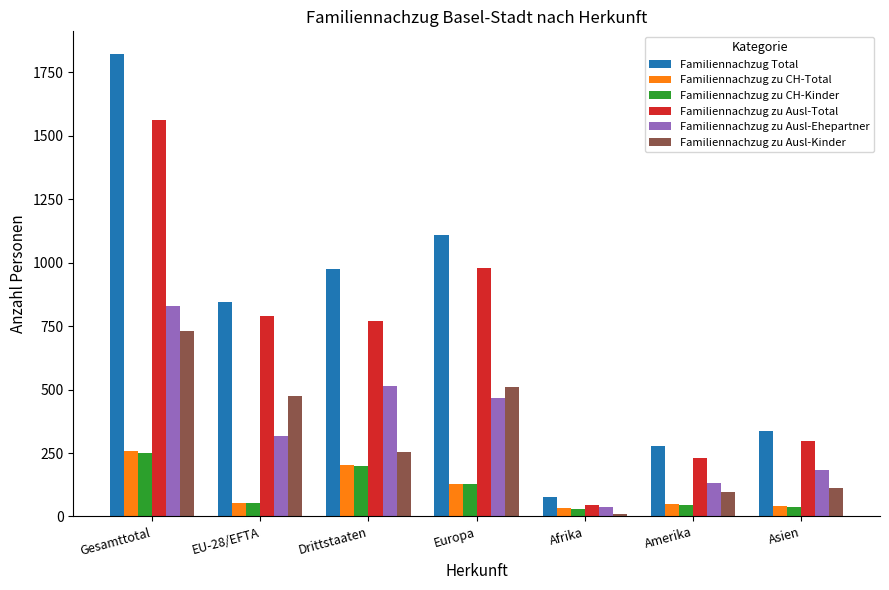

At how many categories does at least one series exceed 322?

5